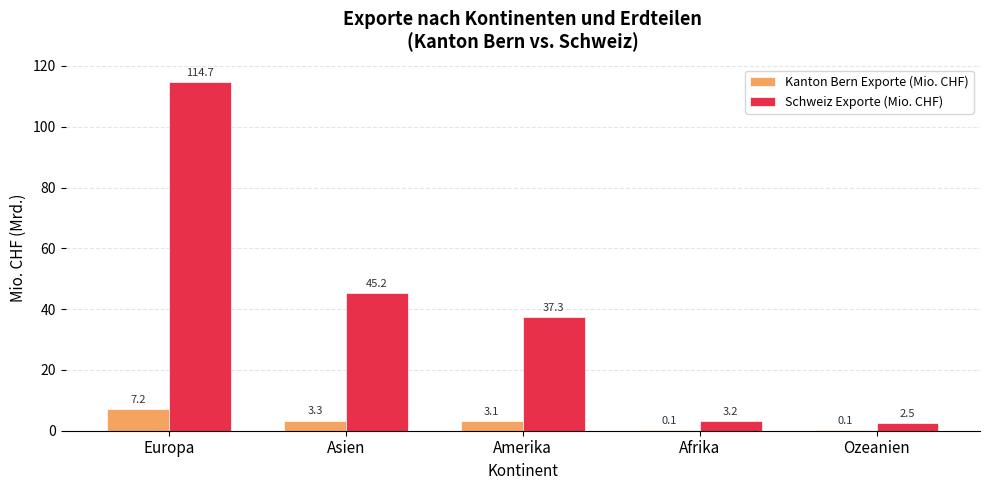

Which series changed the most between Amerika and Afrika?

Schweiz Exporte (Mio. CHF)